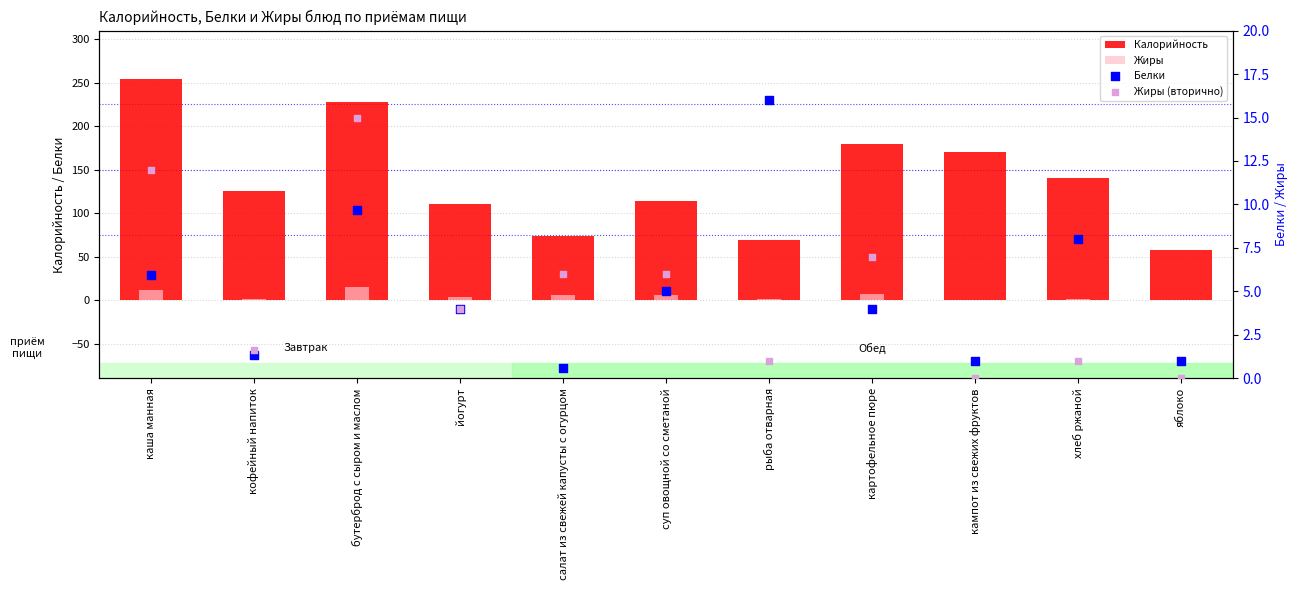

Is the value of Жиры at суп овощной со сметаной greater than the value of Калорийность at суп овощной со сметаной?

No